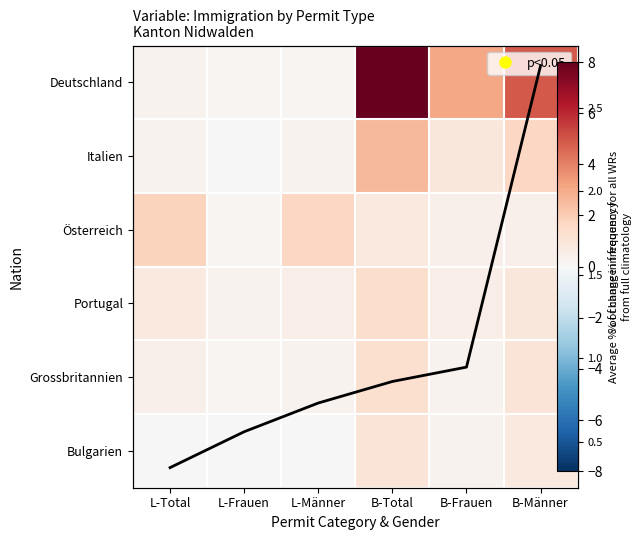

Which series has the largest total across all categories?

Deutschland